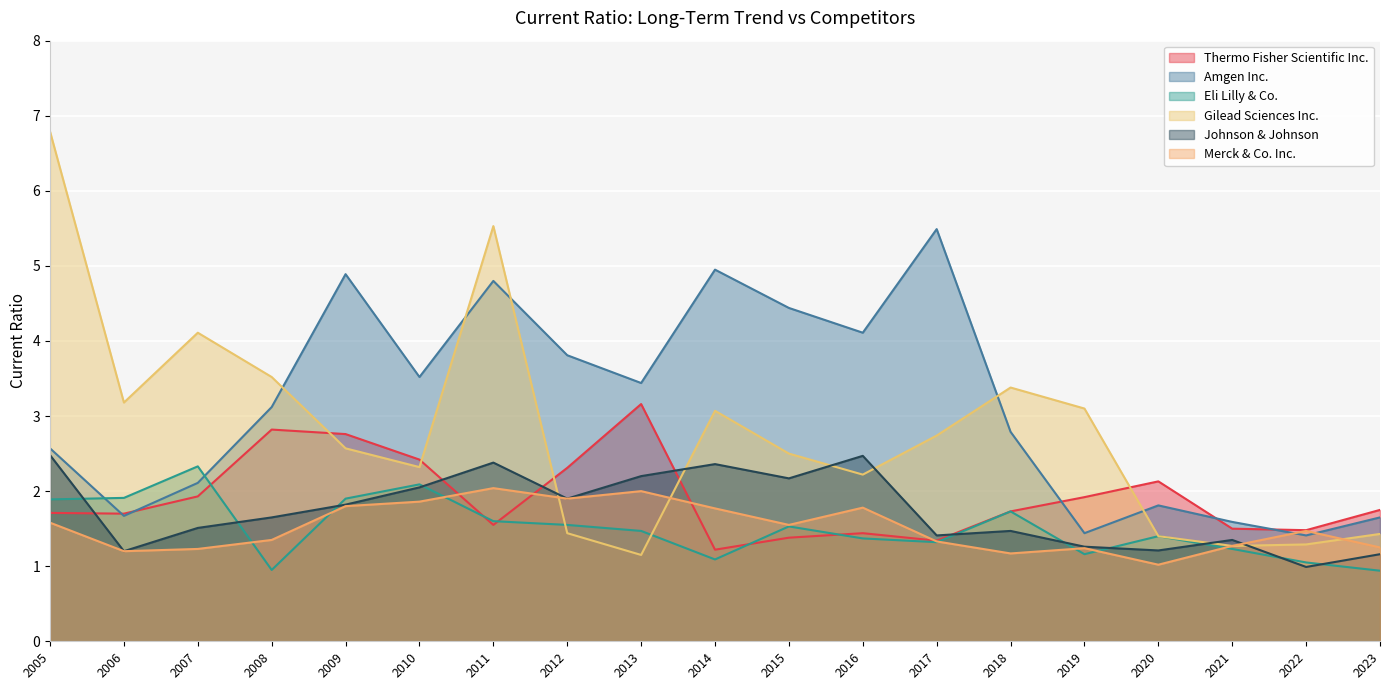

Reading left to right, what are all the values shown in this chart?

Thermo Fisher Scientific Inc.: 1.7	1.7	1.9	2.8	2.8	2.4	1.6	2.3	3.2	1.2	1.4	1.4	1.3	1.7	1.9	2.1	1.5	1.5	1.8
Amgen Inc.: 2.6	1.7	2.1	3.1	4.9	3.5	4.8	3.8	3.4	5.0	4.4	4.1	5.5	2.8	1.4	1.8	1.6	1.4	1.6
Eli Lilly & Co.: 1.9	1.9	2.3	0.9	1.9	2.1	1.6	1.6	1.5	1.1	1.5	1.4	1.3	1.7	1.2	1.4	1.2	1.1	0.9
Gilead Sciences Inc.: 6.8	3.2	4.1	3.5	2.6	2.3	5.5	1.4	1.1	3.1	2.5	2.2	2.7	3.4	3.1	1.4	1.3	1.3	1.4
Johnson & Johnson: 2.5	1.2	1.5	1.6	1.8	2.0	2.4	1.9	2.2	2.4	2.2	2.5	1.4	1.5	1.3	1.2	1.4	1.0	1.2
Merck & Co. Inc.: 1.6	1.2	1.2	1.4	1.8	1.9	2.0	1.9	2.0	1.8	1.6	1.8	1.3	1.2	1.2	1.0	1.3	1.5	1.2